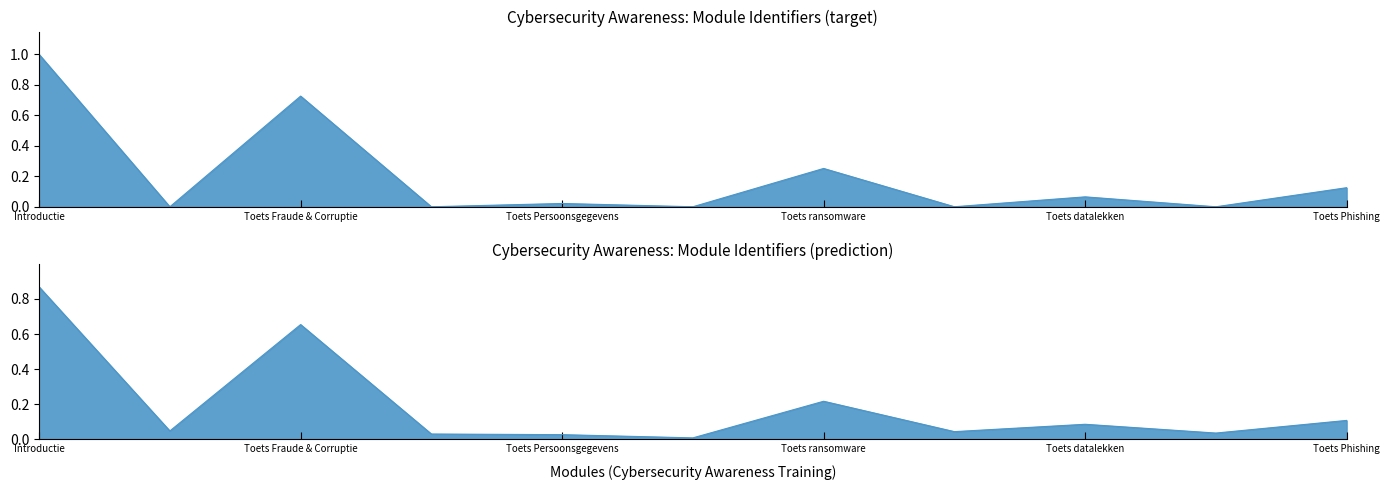

What is the label of the 4th point from the left?

Persoonsgegevens